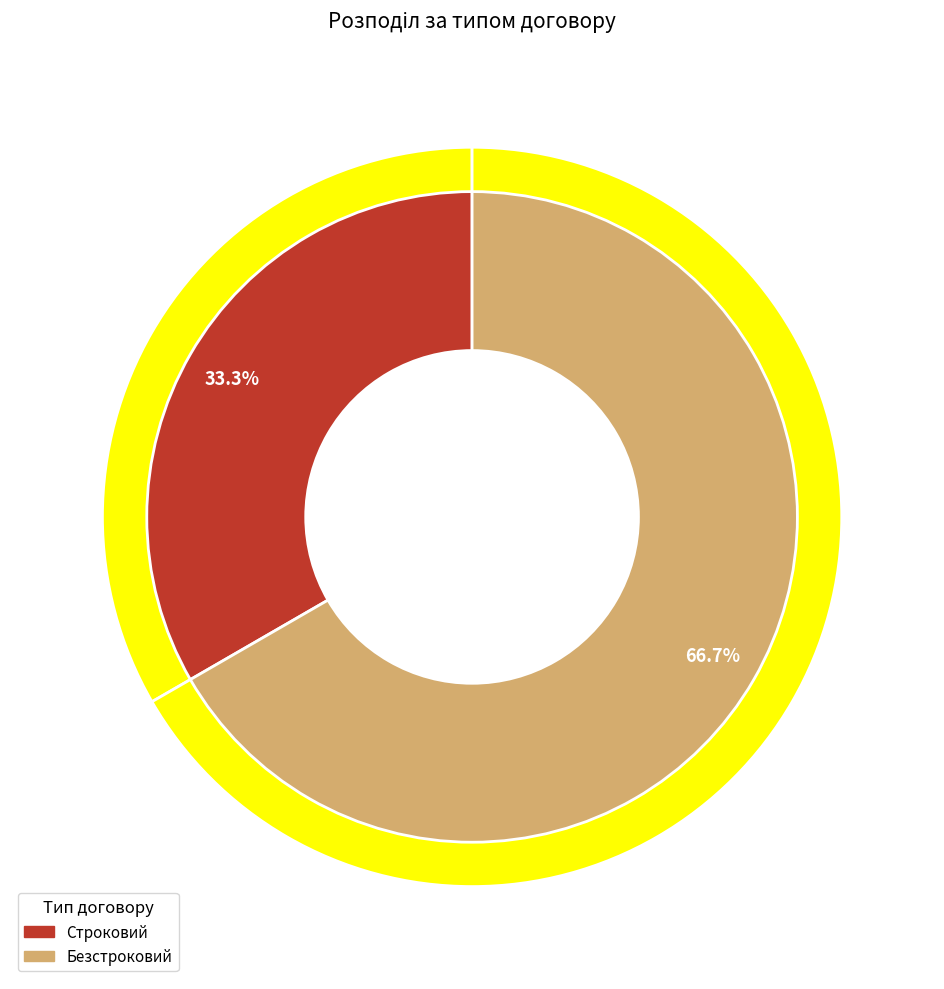

Which slice is the largest?

Безстроковий